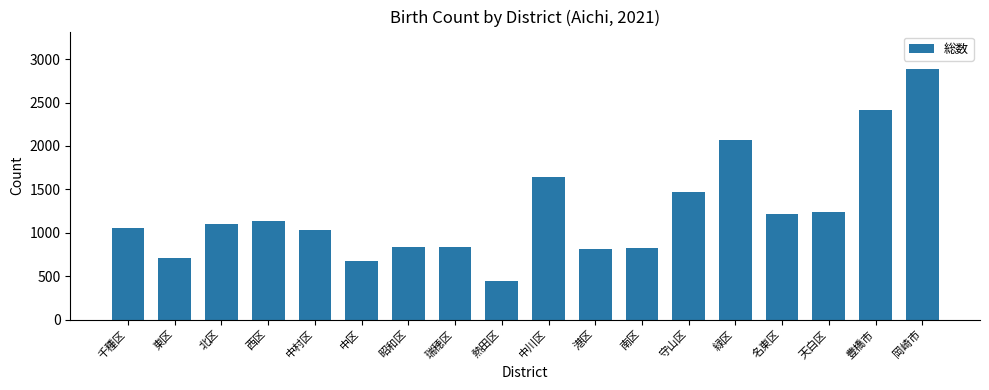

What is the sum of the values at 南区 and 西区?

1966